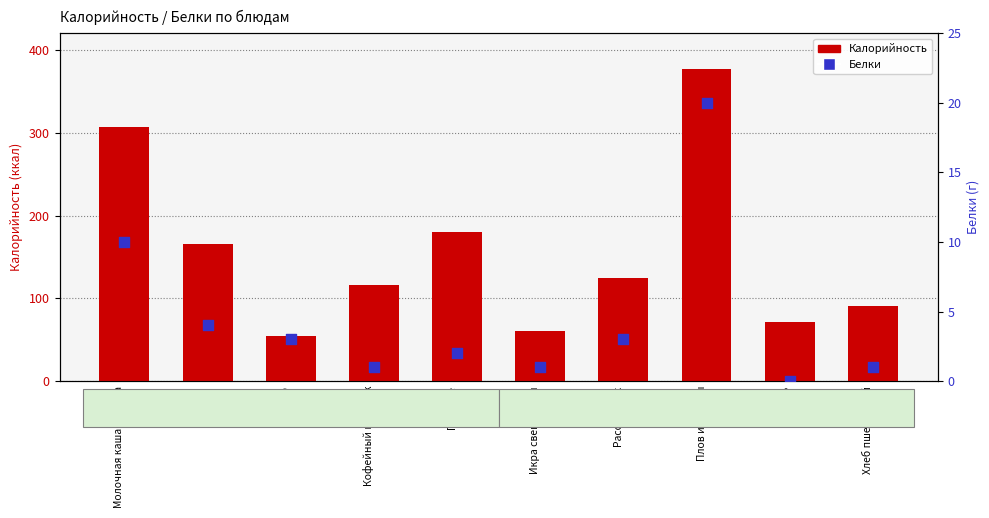

Which series contains the highest Y value?

Калорийность